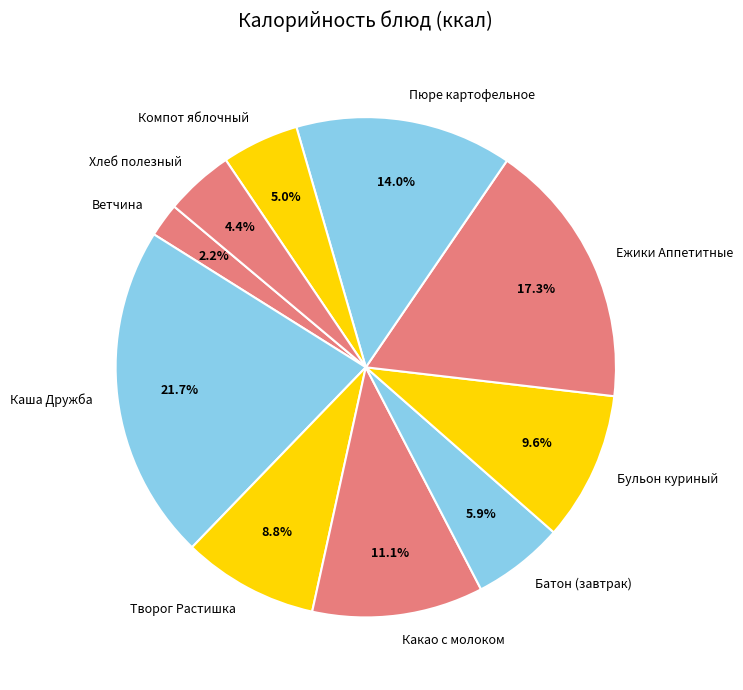

What is the total percentage of Творог Растишка and Батон (завтрак)?

14.7%